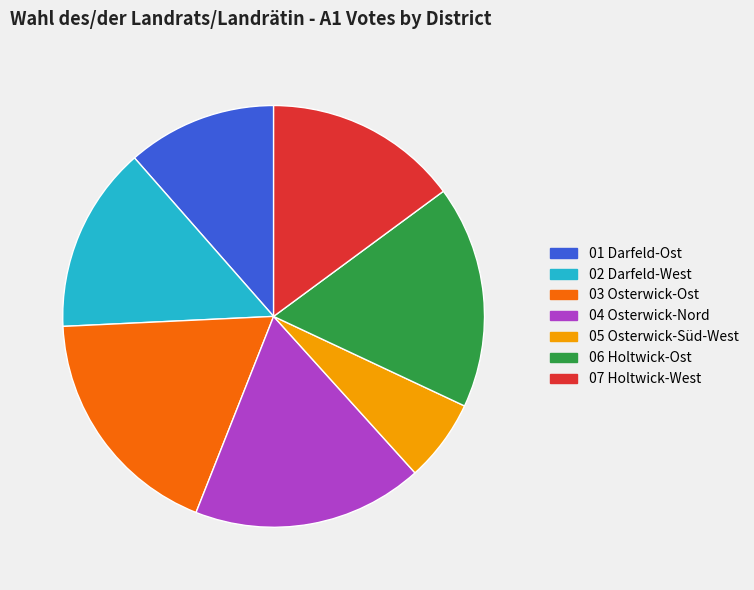

Is 02 Darfeld-West the majority of the pie?

No